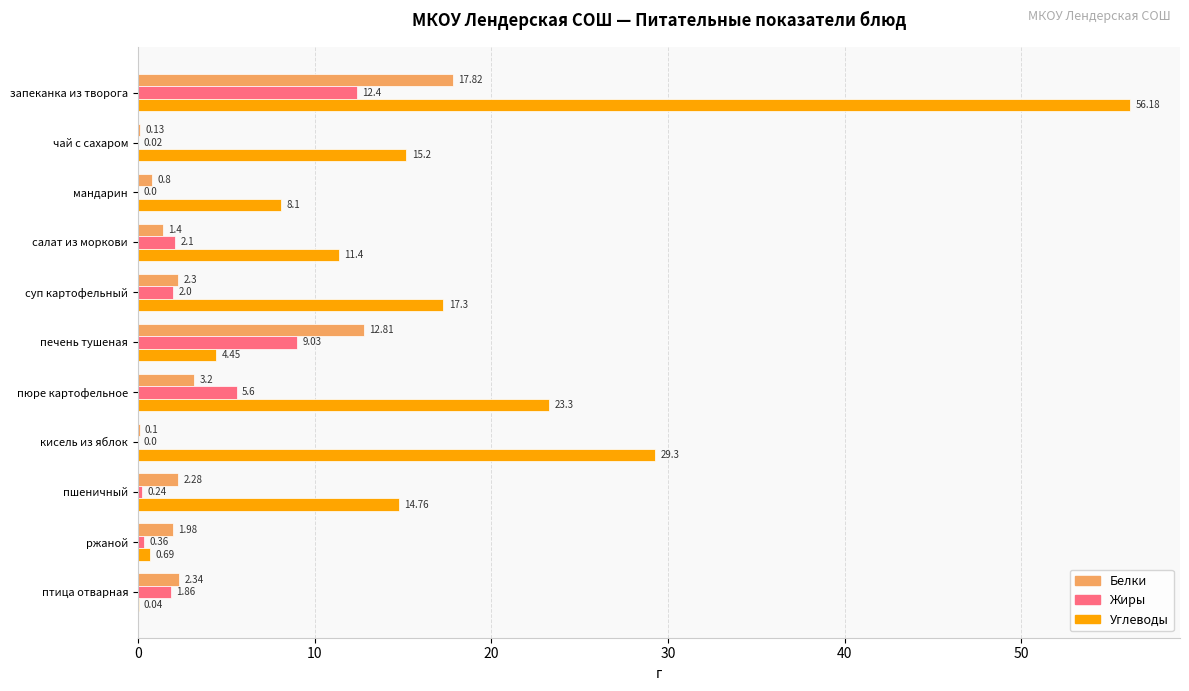

Count the number of categories in the chart.

11